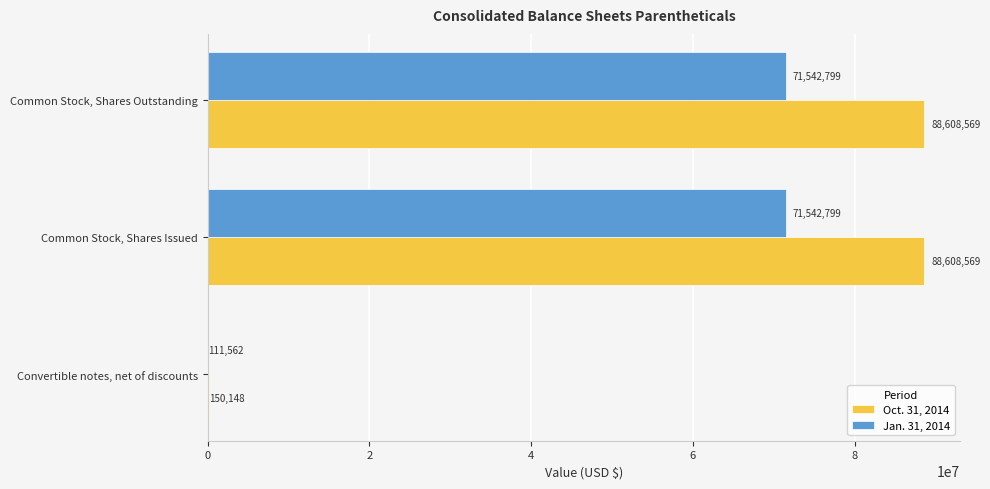

What is the maximum value for Jan. 31, 2014?

71542799